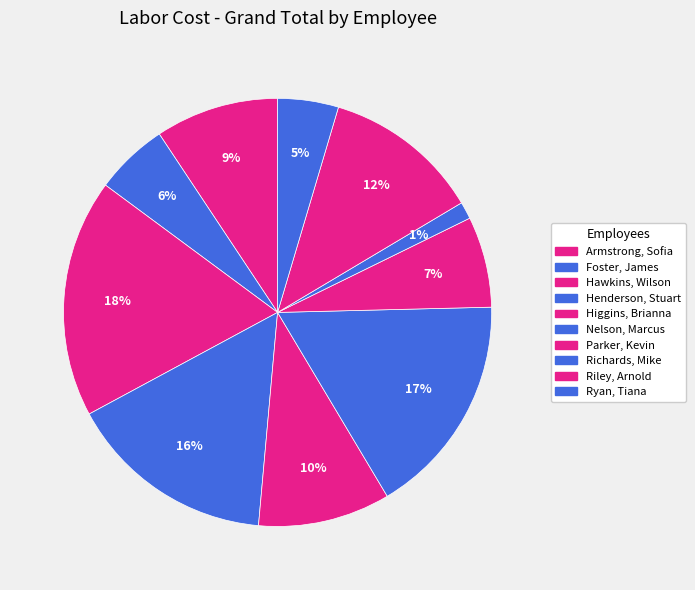

To the nearest percent, what portion does Ryan, Tiana represent?

5%